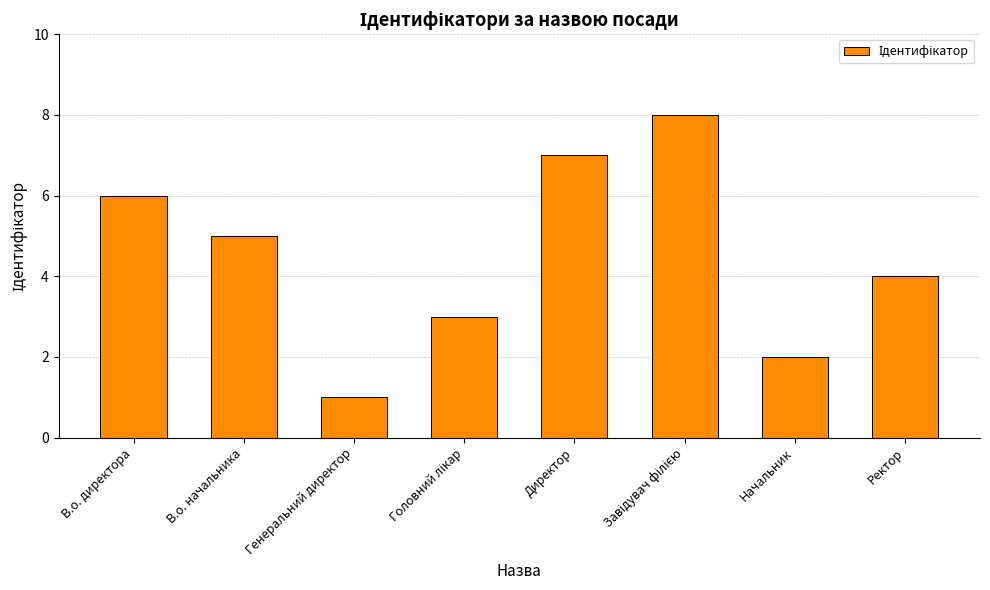

What is the label of the 1st bar from the left?

В.о. директора